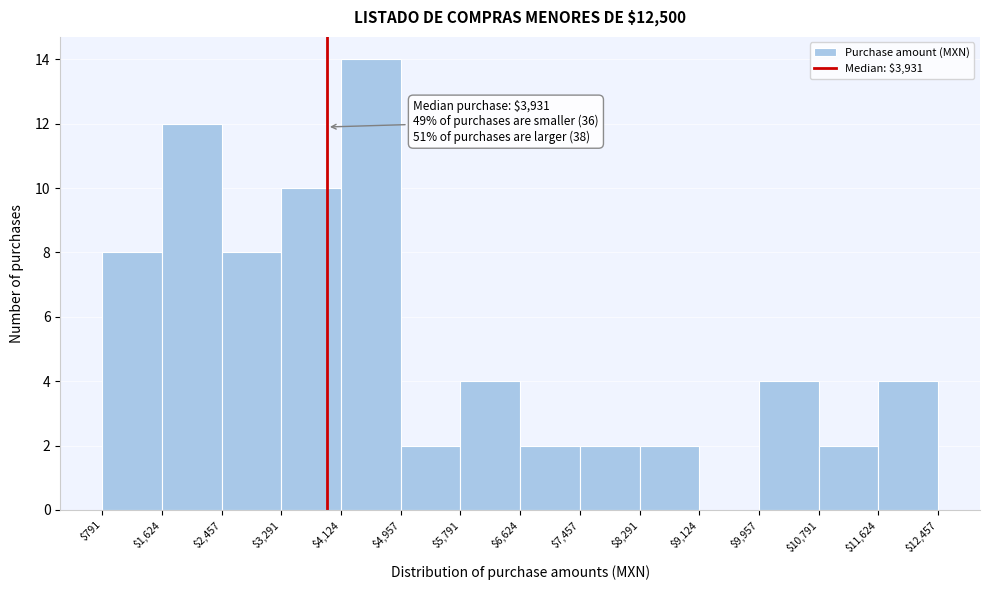

Over which range of the x-axis is the bar tallest?

$4,124 to $4,957